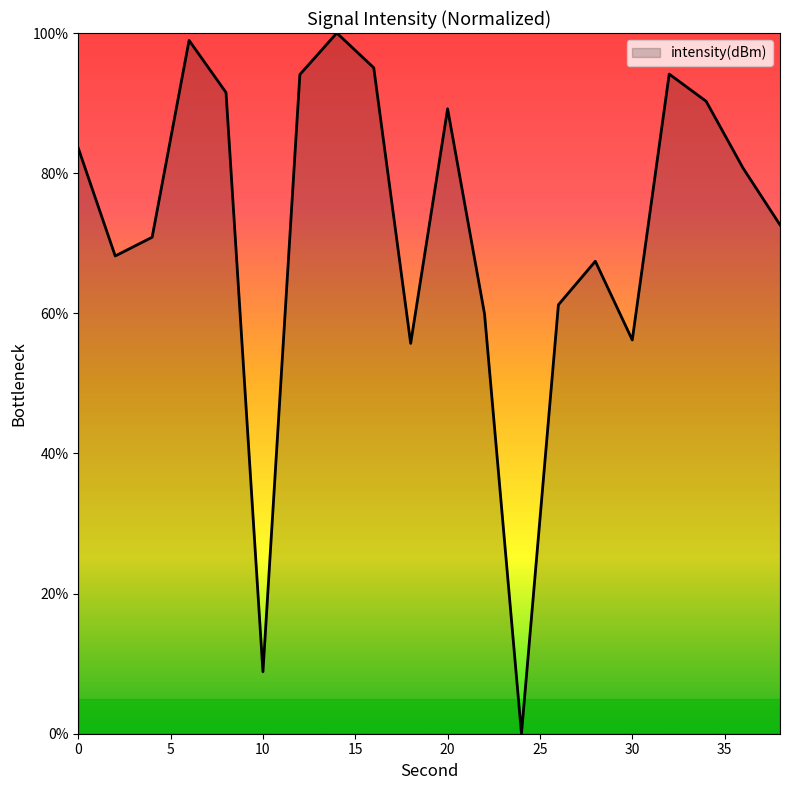

What is the greatest value displayed?

100.0